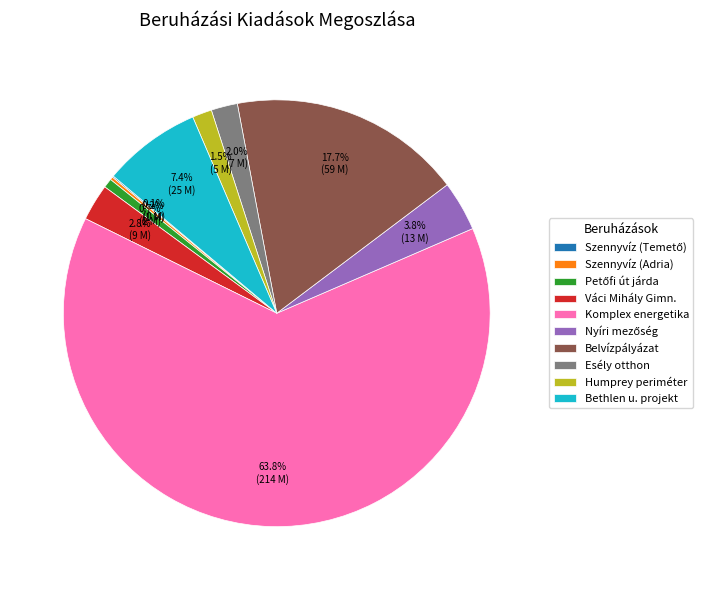

Which category has the biggest portion of the pie?

Komplex energetika